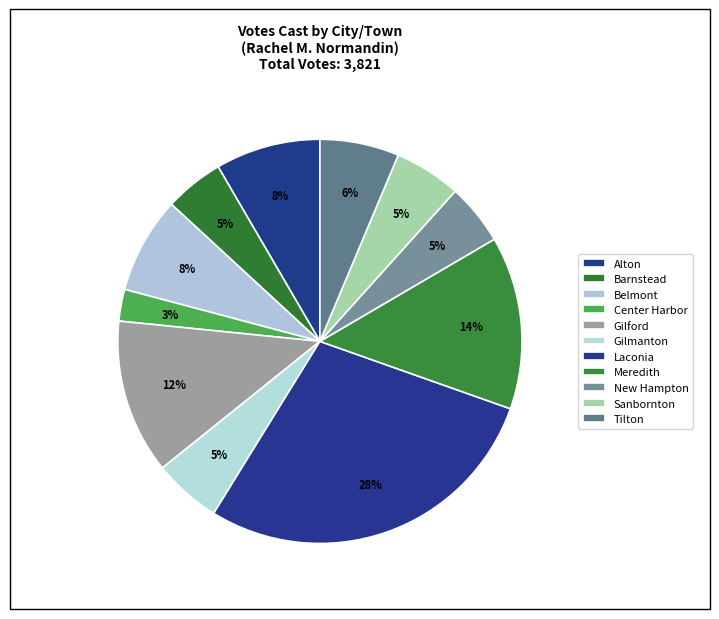

Count the number of slices in the pie.

11